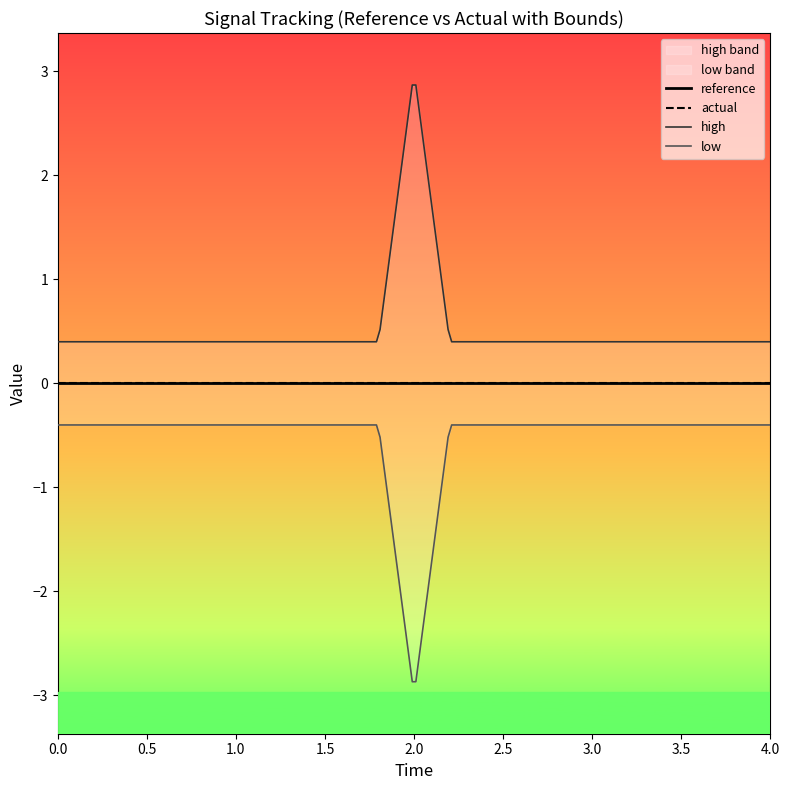

At 16, list the series in order from largest to smallest.

high, reference, actual, low